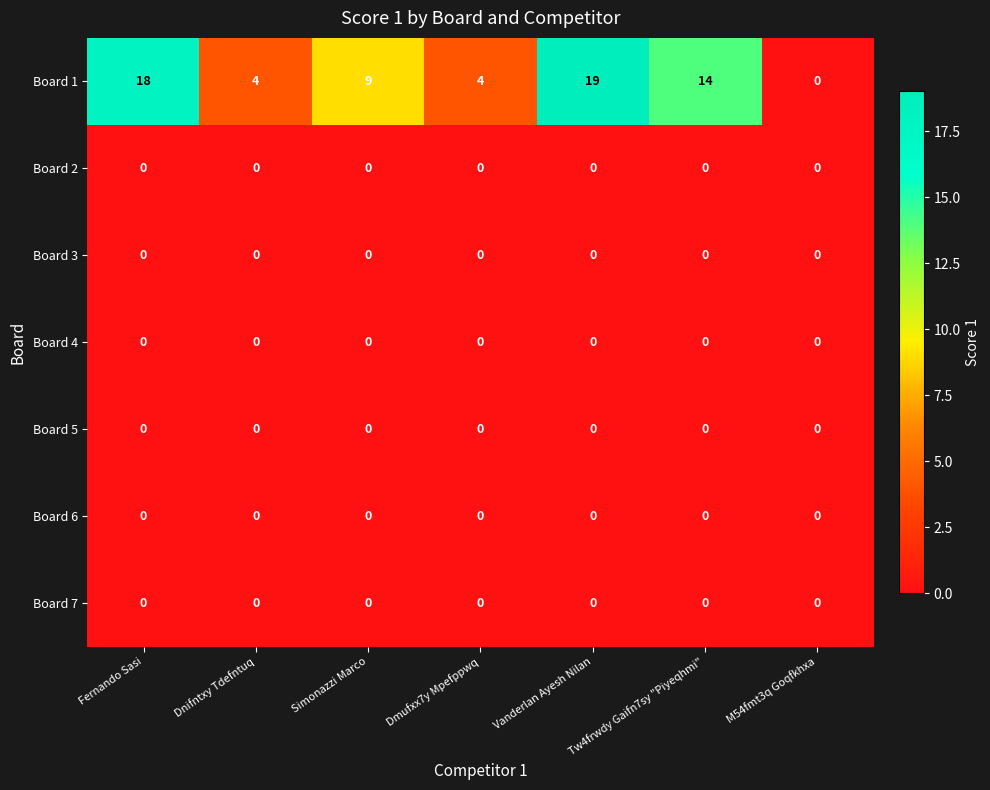

Which series changed the most between Simonazzi Marco and M54fmt3q Goqfkhxa?

Board 1